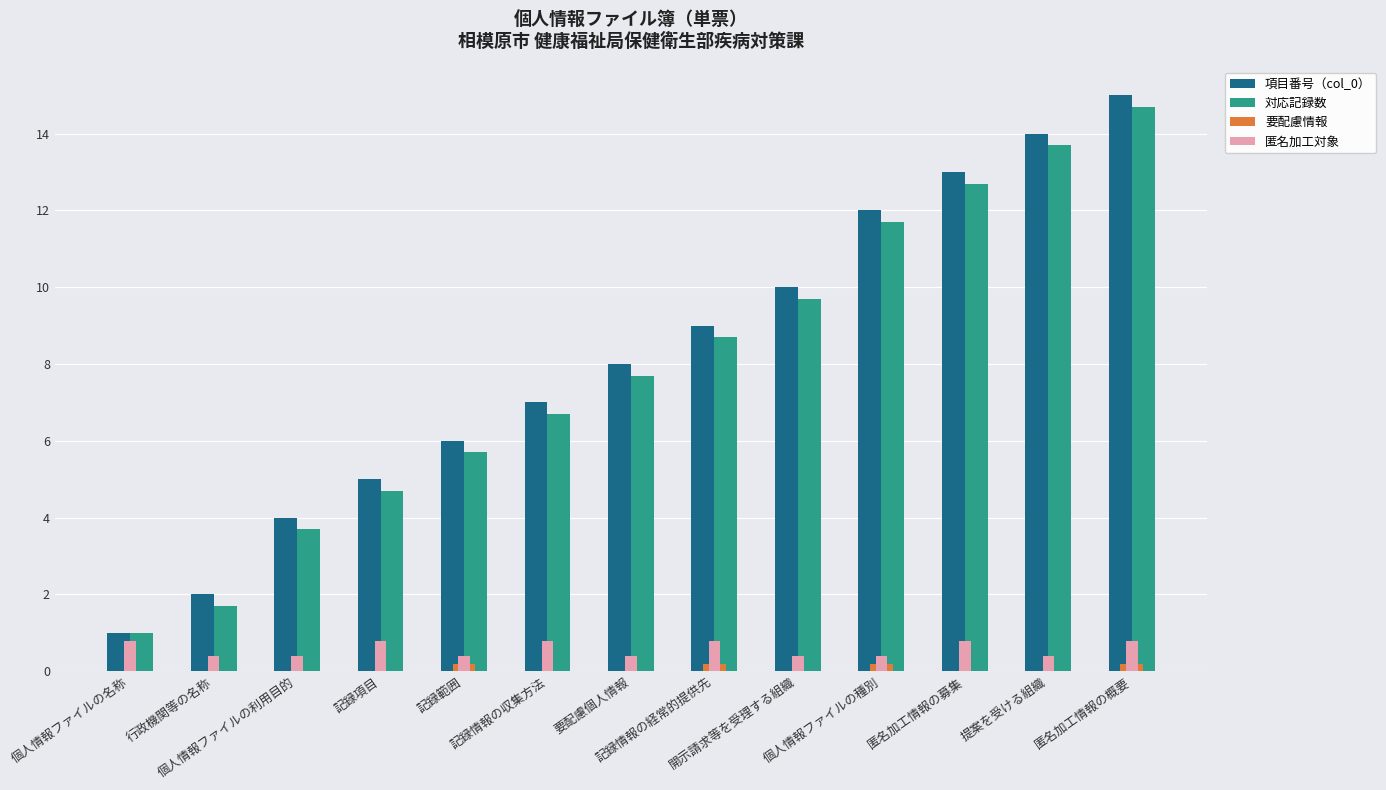

What is the maximum value for 匿名加工対象?

0.8